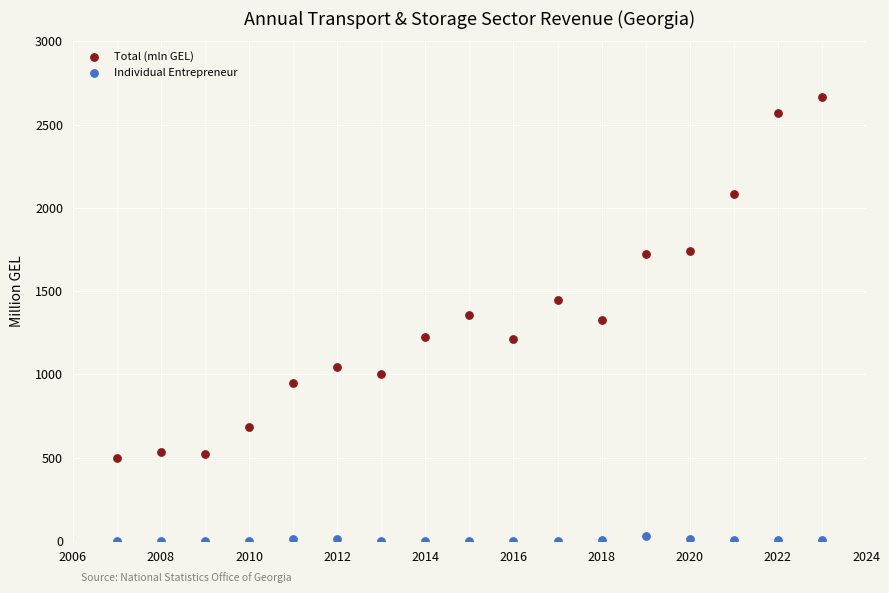

Across all data points, what is the range of Y values (max minus min)?

2665.7